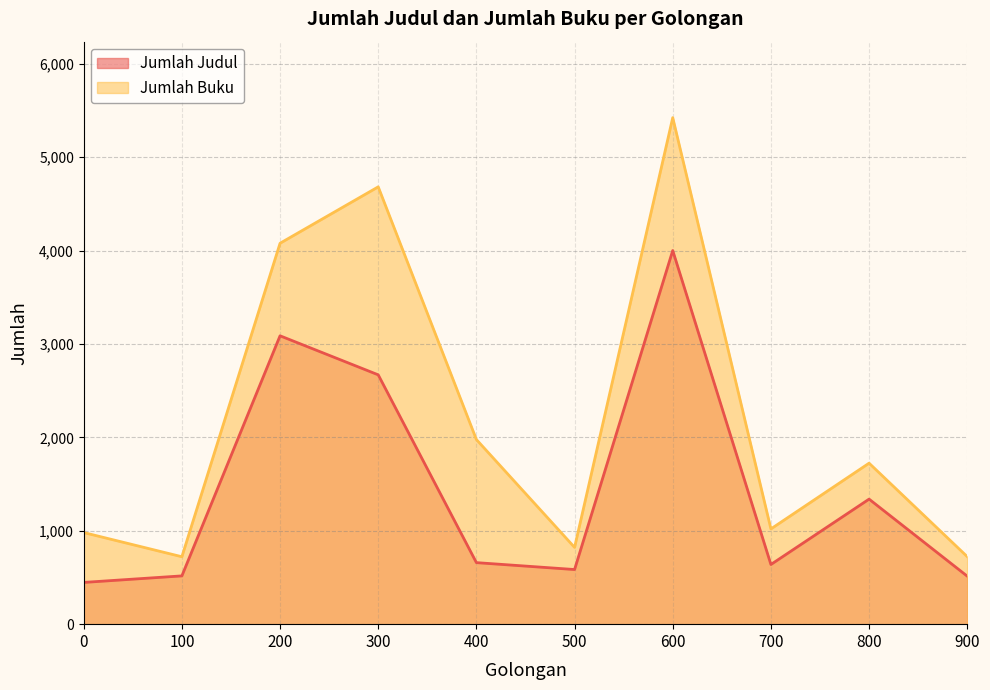

Between 100 and 700, which is larger?

700